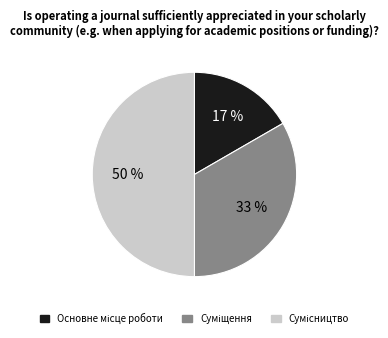

To the nearest percent, what is the average slice percentage?

33%